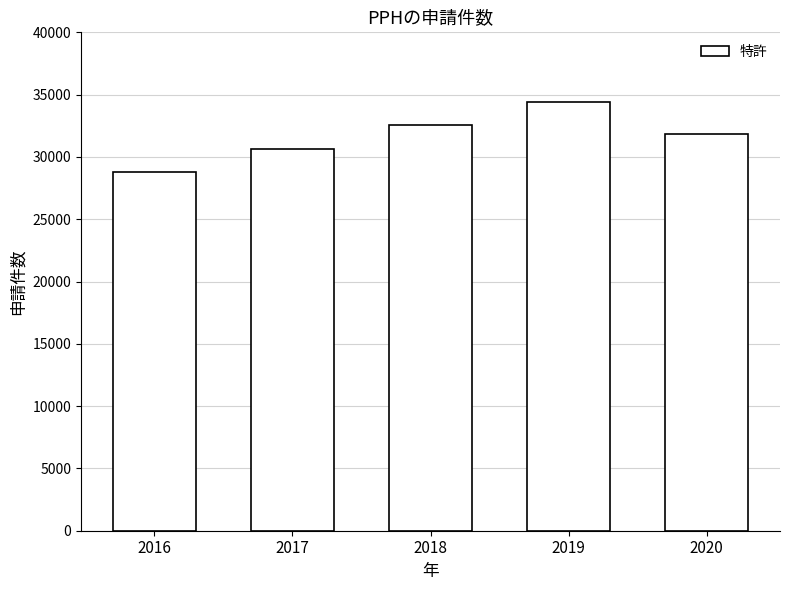

What is the value of the 5th bar from the left?

31845